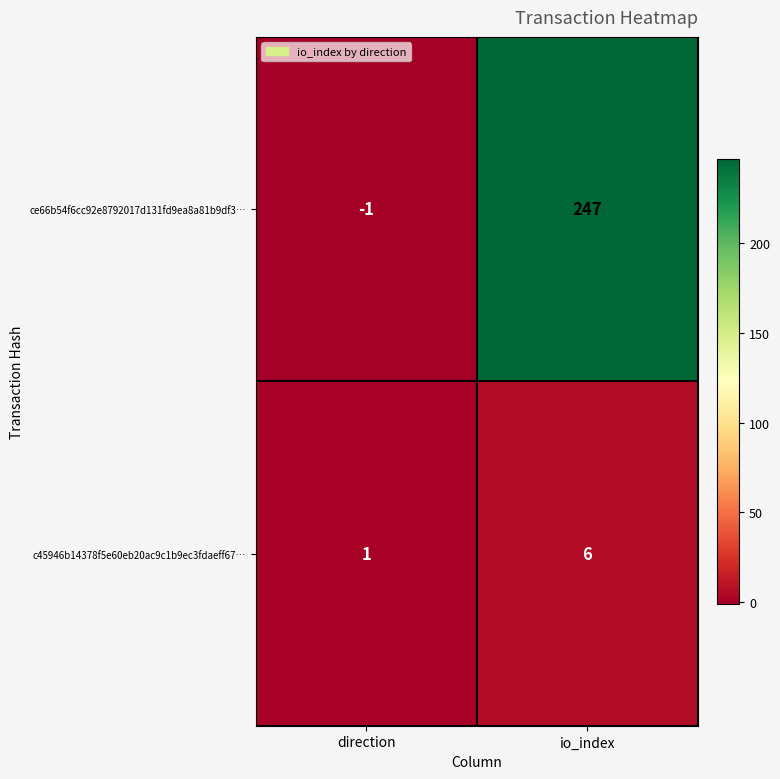

Is the value of ce66b54f6cc92e8792017d131fd9ea8a81b9df3… at direction greater than the value of c45946b14378f5e60eb20ac9c1b9ec3fdaeff67… at io_index?

No